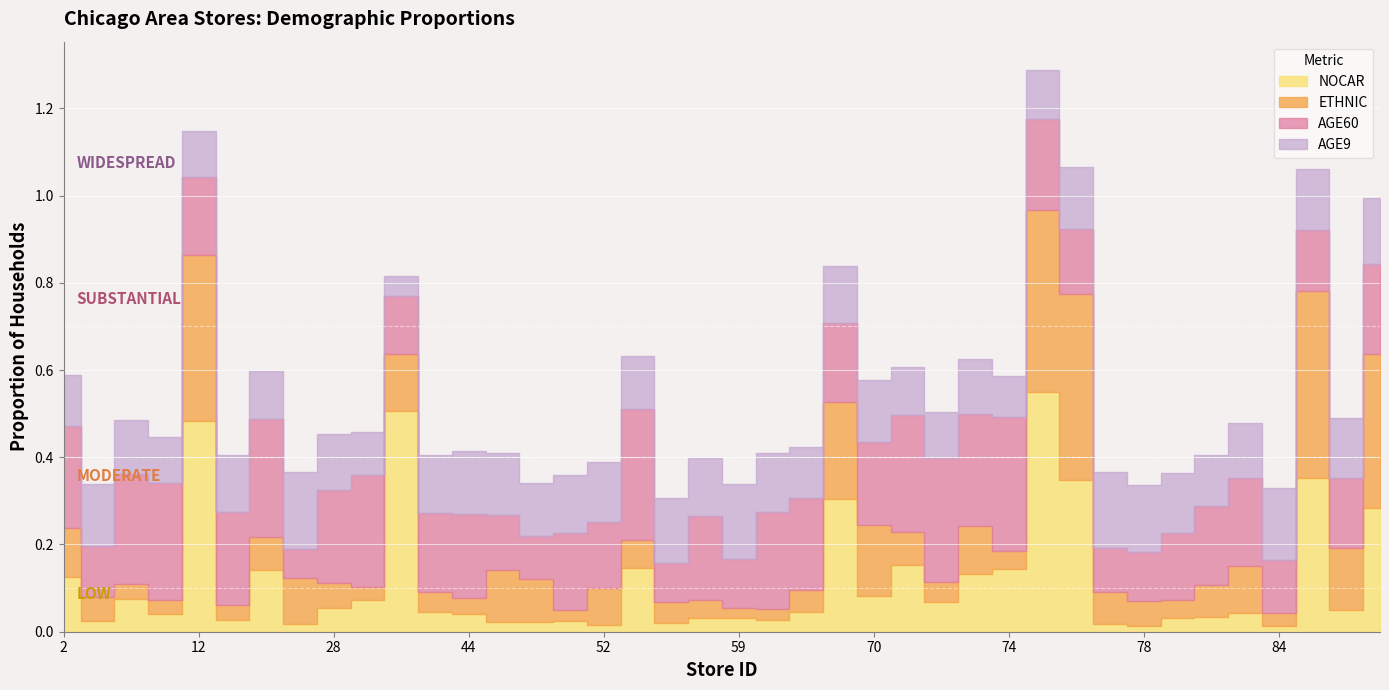

Rank the categories by NOCAR value from lowest to highest.

84, 78, 52, 77, 21, 54, 48, 47, 51, 5, 62, 14, 80, 59, 56, 81, 9, 44, 83, 67, 40, 88, 28, 72, 32, 8, 70, 2, 73, 18, 74, 53, 71, 89, 68, 76, 86, 12, 33, 75